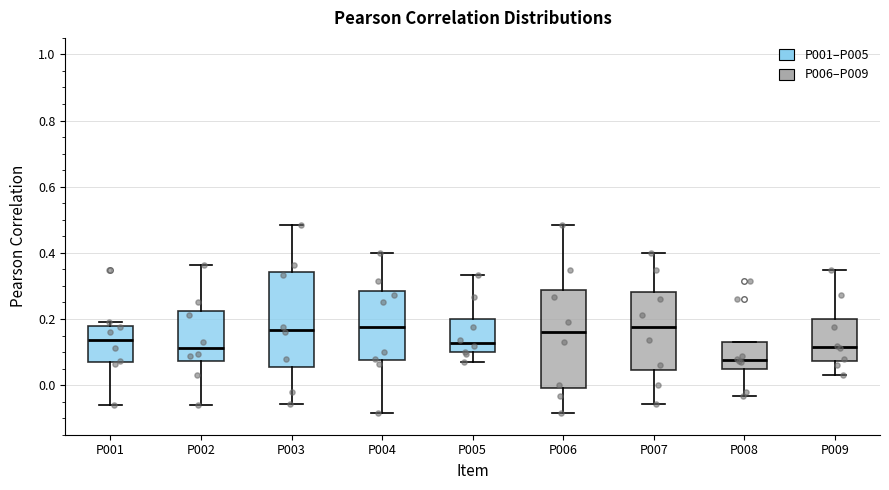

Reading left to right, transcribe this box plot: for each box, give where its median line is, the range the box spans, and where its two whiskers end, as read against the y-axis. The values are not printed on the chart, so give them approximately, as read against the axis.

P001: median 0.14, box 0.06 to 0.18, whiskers -0.06 to 0.20
P002: median 0.12, box 0.08 to 0.22, whiskers -0.06 to 0.36
P003: median 0.16, box 0.06 to 0.34, whiskers -0.06 to 0.48
P004: median 0.18, box 0.08 to 0.28, whiskers -0.08 to 0.40
P005: median 0.12, box 0.10 to 0.20, whiskers 0.08 to 0.34
P006: median 0.16, box 0.00 to 0.28, whiskers -0.08 to 0.48
P007: median 0.18, box 0.04 to 0.28, whiskers -0.06 to 0.40
P008: median 0.08, box 0.04 to 0.14, whiskers -0.04 to 0.14
P009: median 0.12, box 0.08 to 0.20, whiskers 0.04 to 0.34